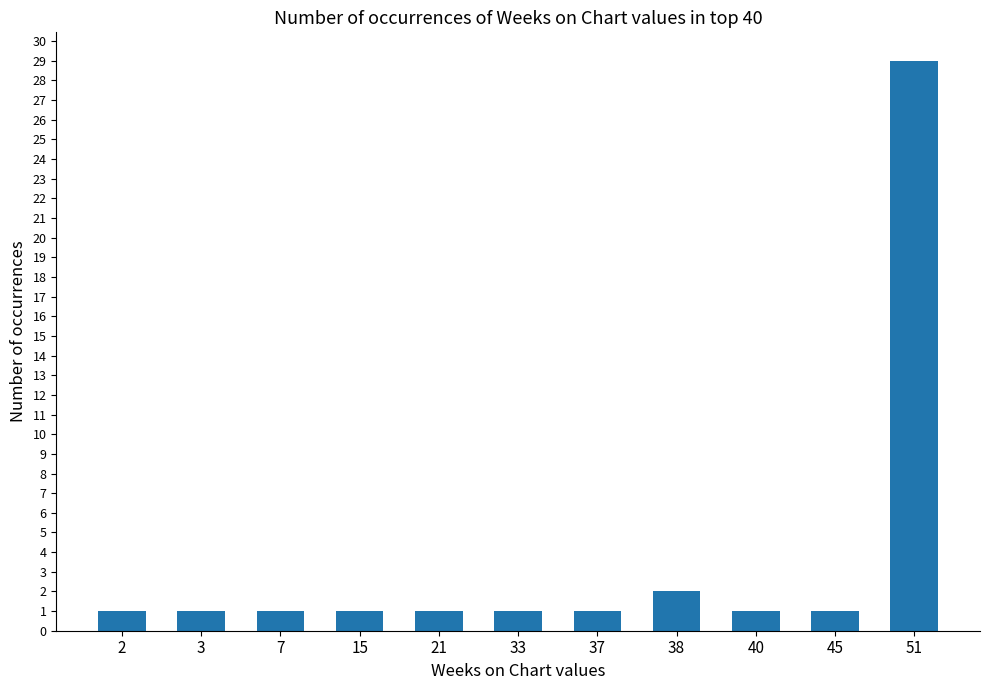

What is the average value?

4